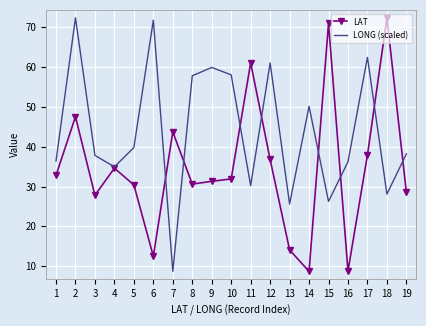

Is the value of LONG (scaled) at 14 greater than the value of LAT at 17?

Yes